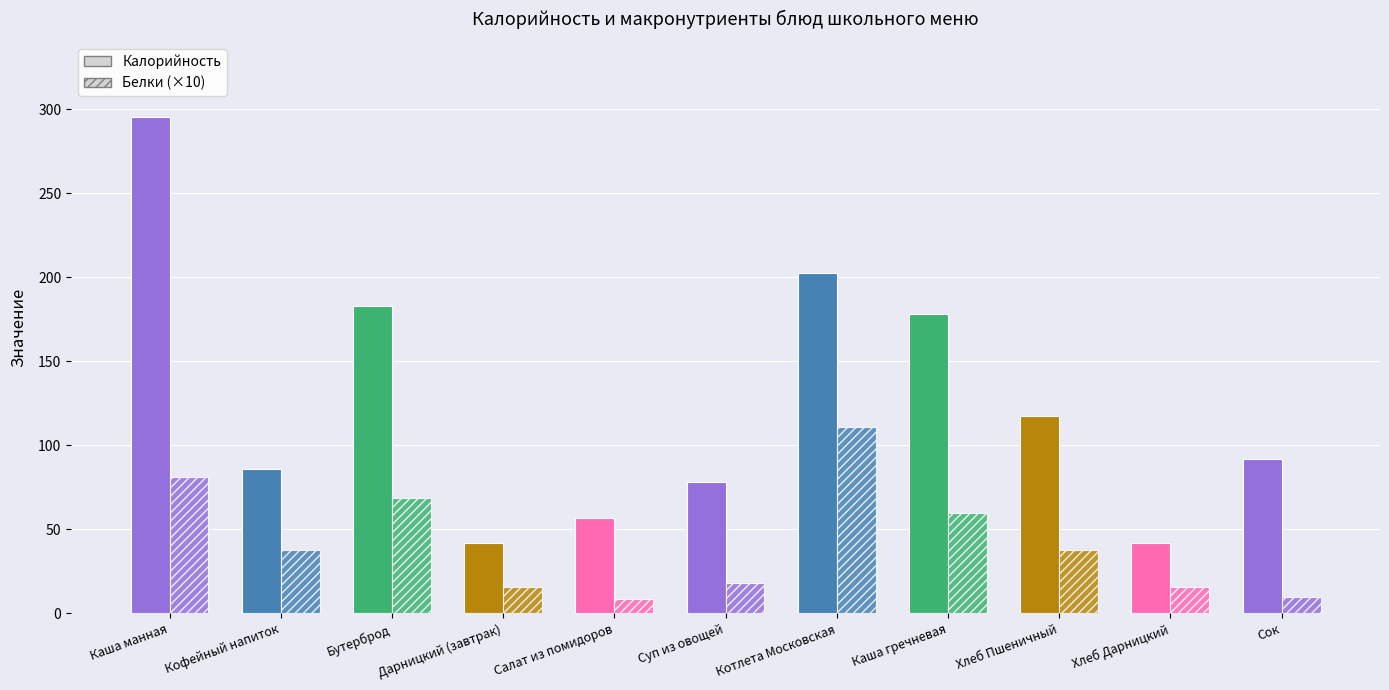

Are the bars horizontal?

No